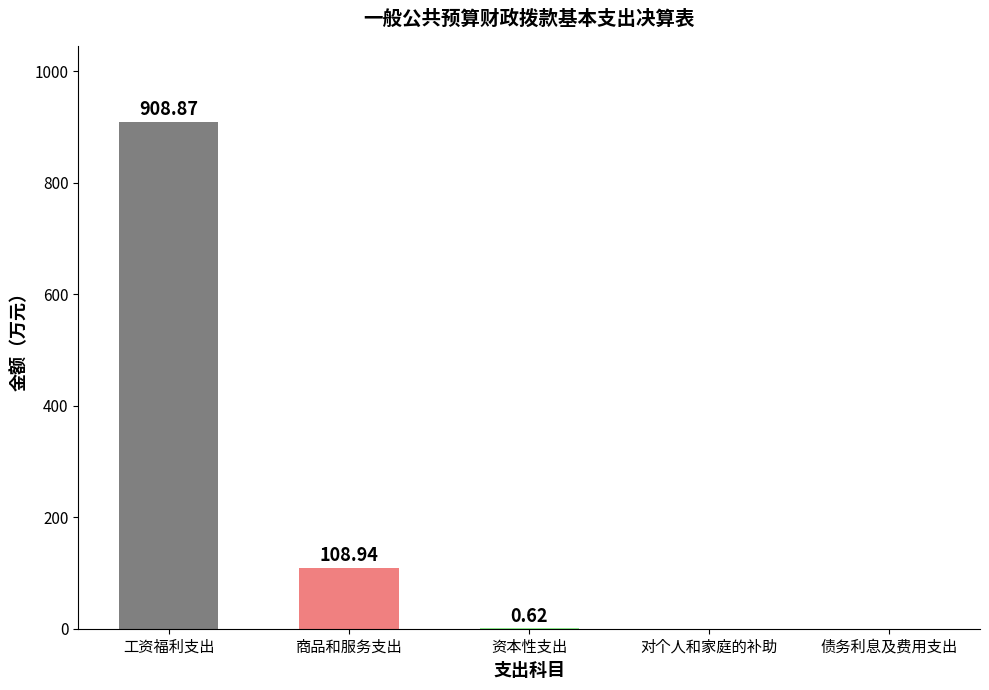

Where is the data nearest to the value 454?

商品和服务支出